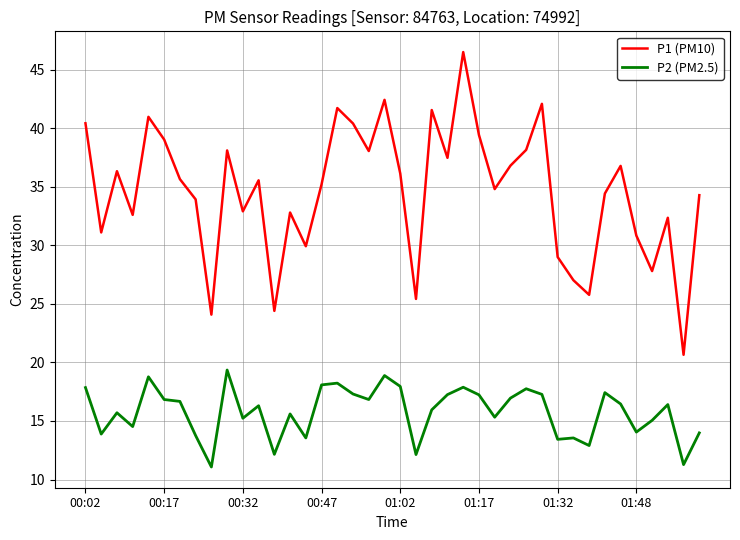

What is the highest value of the P1 (PM10) series?

46.5